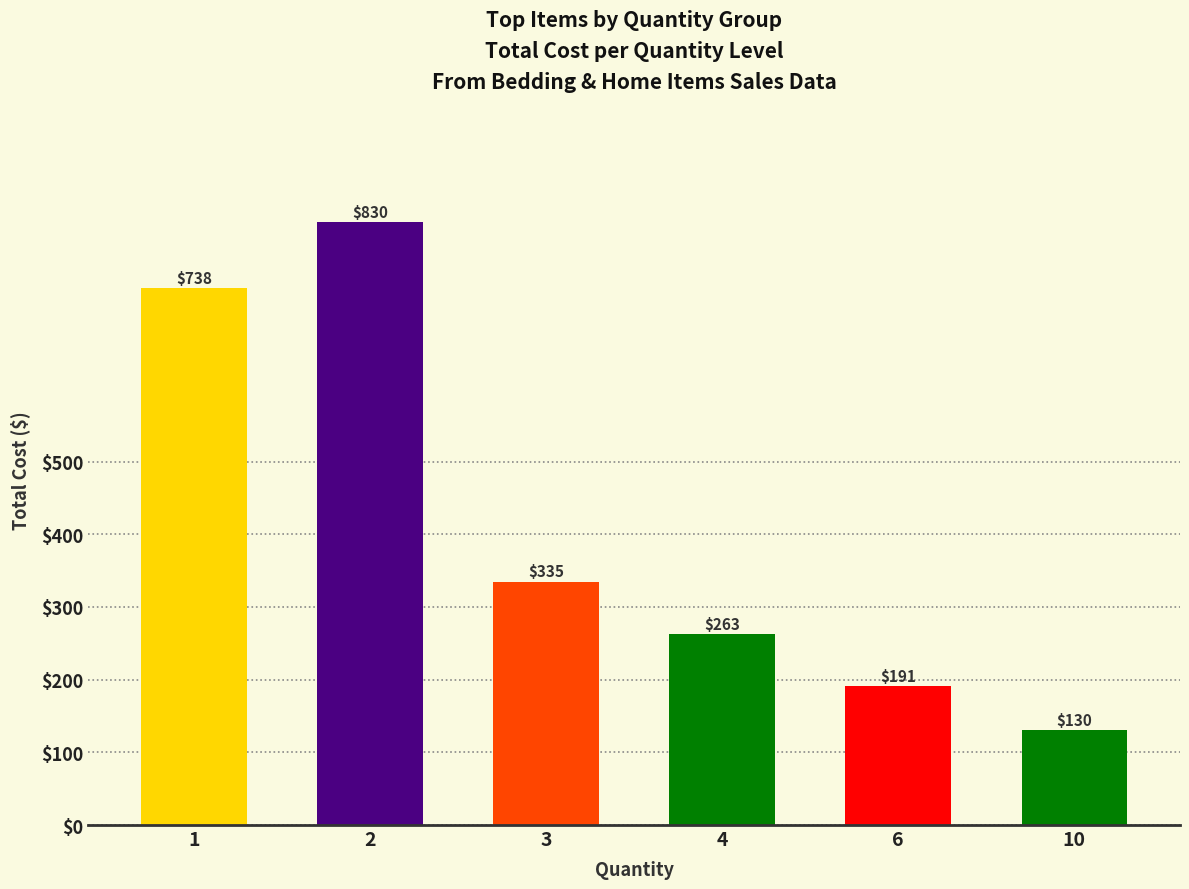

What is the value of the 6th bar from the left?

130.1